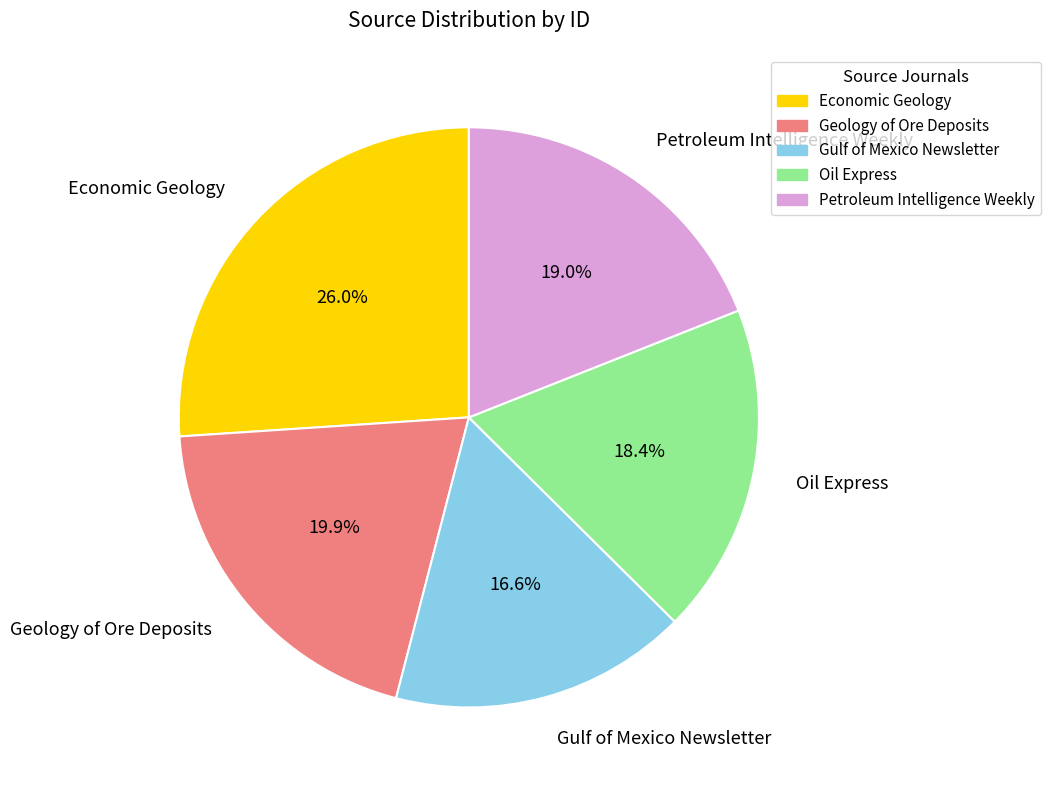

Count the number of slices in the pie.

5